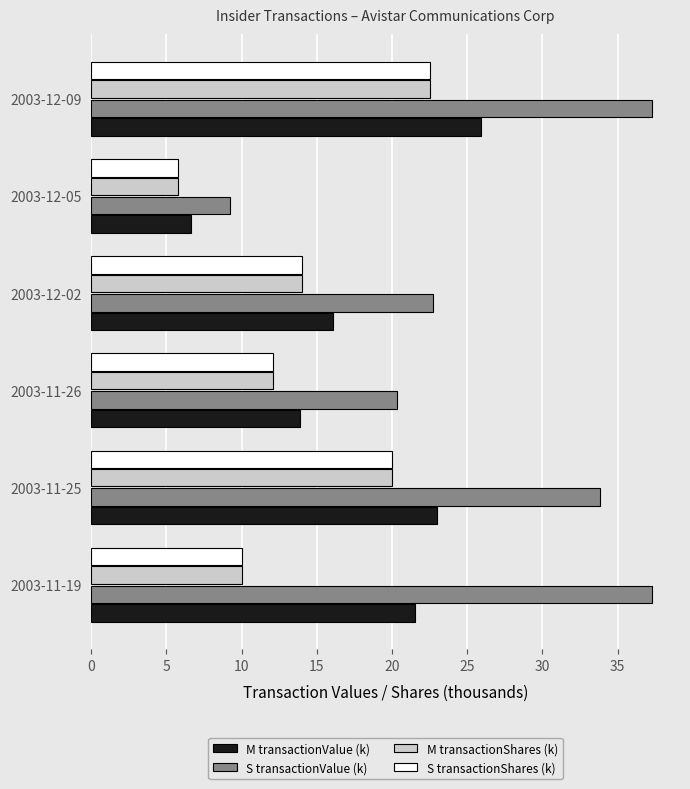

True or false: S transactionValue (k) has a value of 9.2 at 2003-12-05.

True